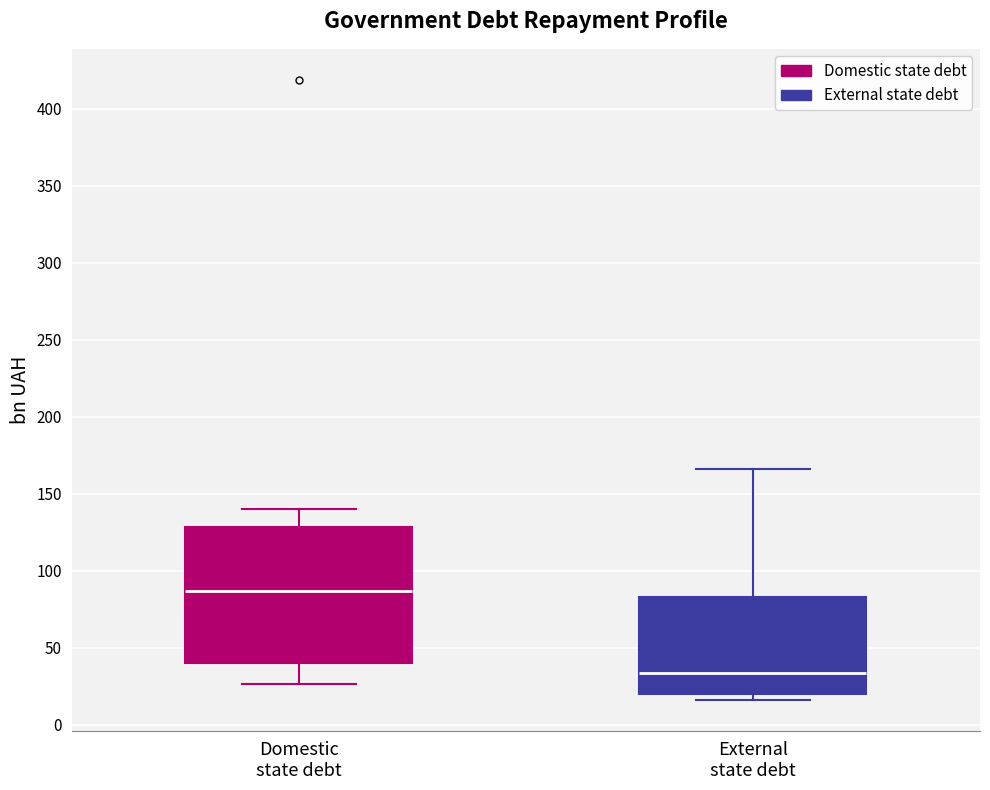

Reading left to right, transcribe this box plot: for each box, give where its median line is, the range the box spans, and where its two whiskers end, as read against the y-axis. The values are not printed on the chart, so give them approximately, as read against the axis.

Domestic state debt: median 85, box 40 to 130, whiskers 25 to 140
External state debt: median 35, box 20 to 85, whiskers 15 to 165